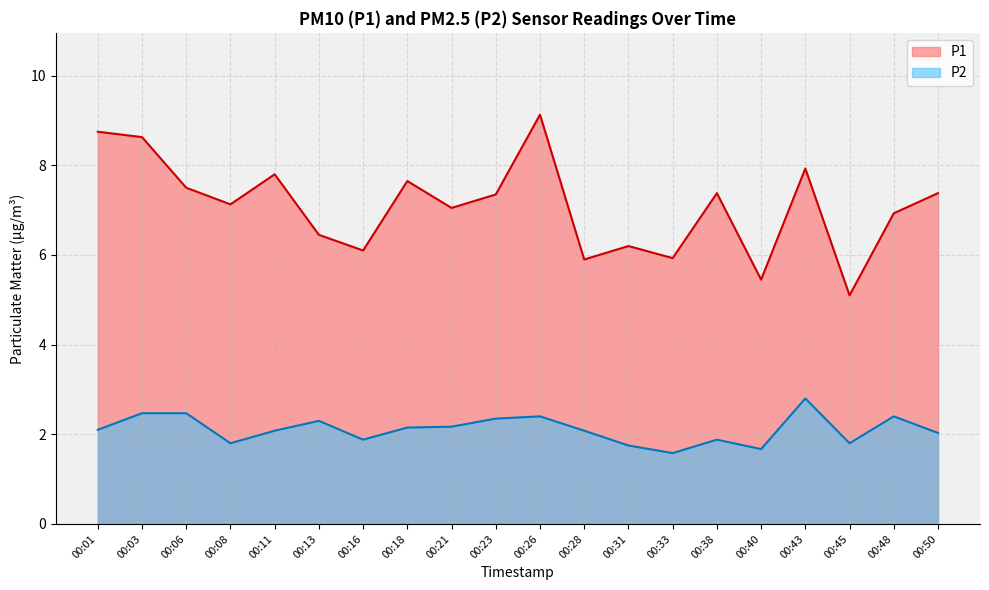

At which label is P1 closest to 7?

00:21